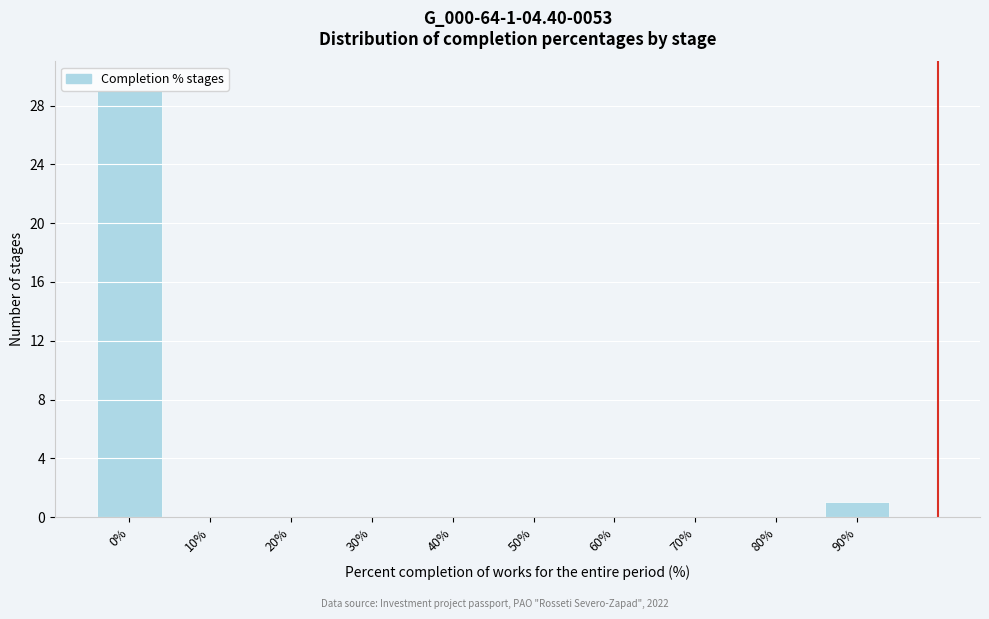

Reading left to right, what are all the values shown in this chart?

0%=29	10%=0	20%=0	30%=0	40%=0	50%=0	60%=0	70%=0	80%=0	90%=1